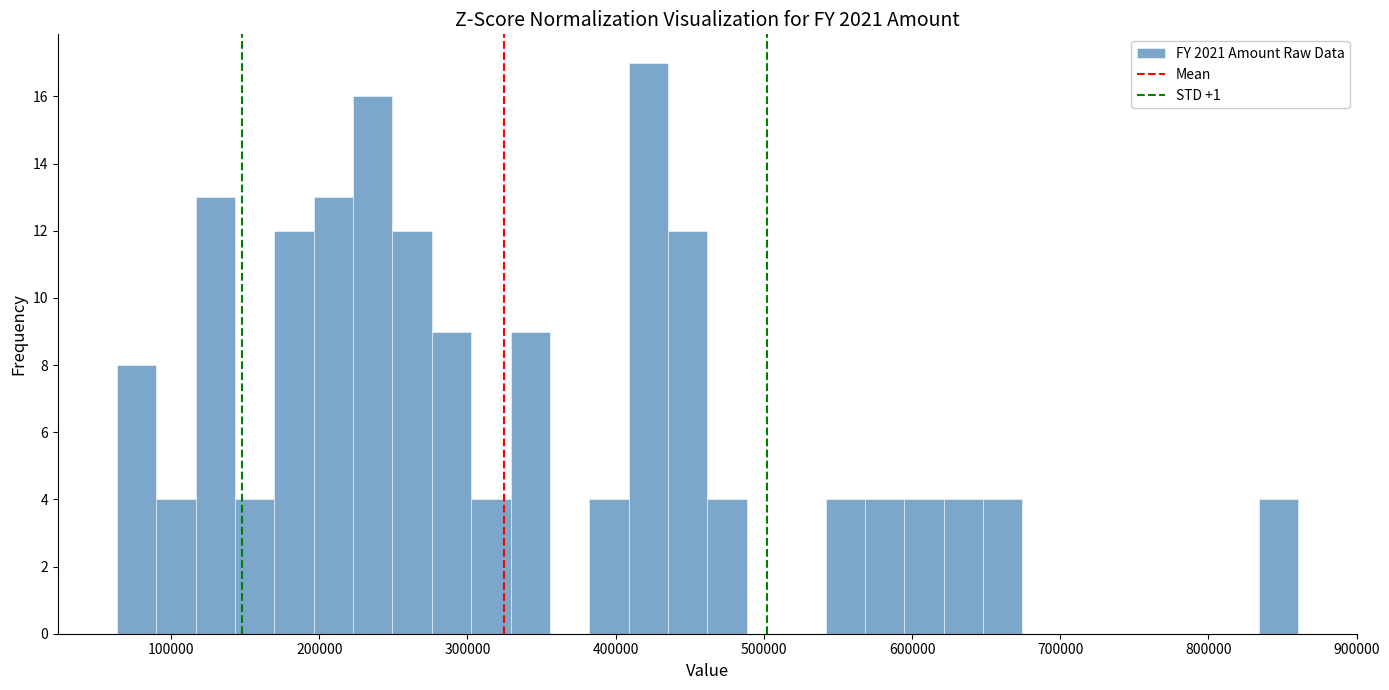

Read against the x-axis, roughly where is the centre of the tallest bar?

420000